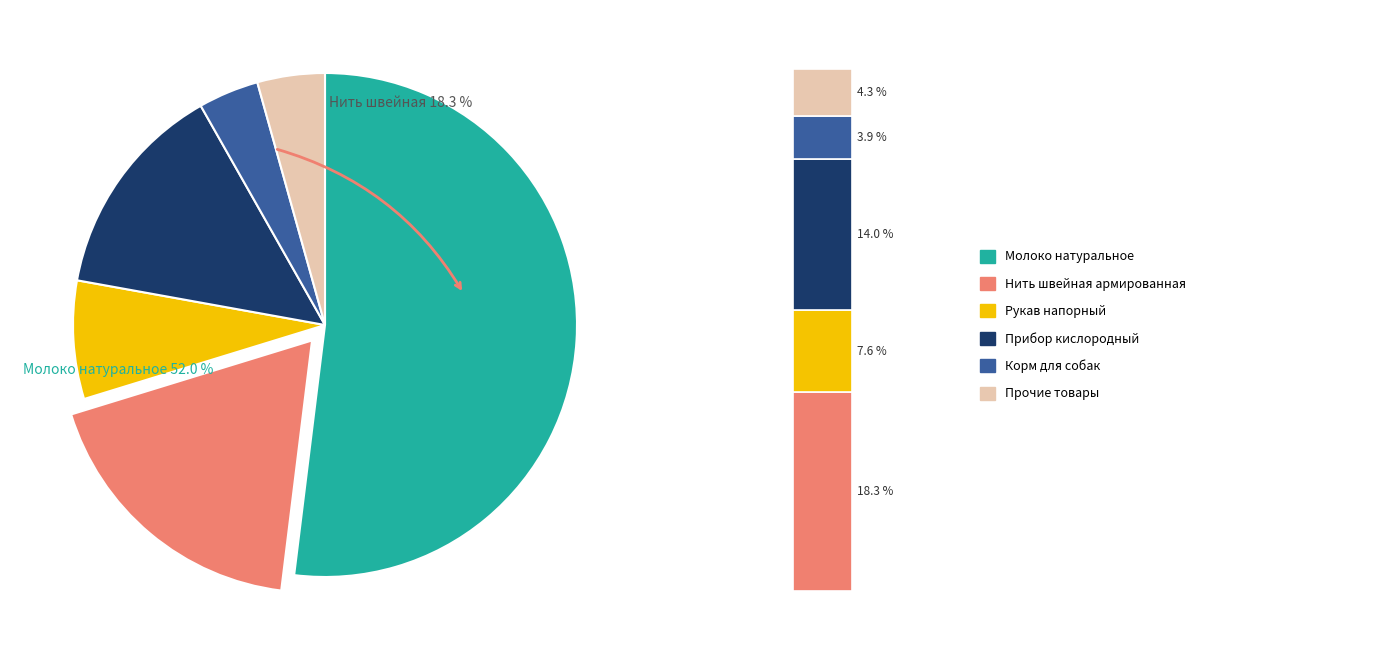

To the nearest percent, what percentage of the pie is Нить швейная армированная?

18%